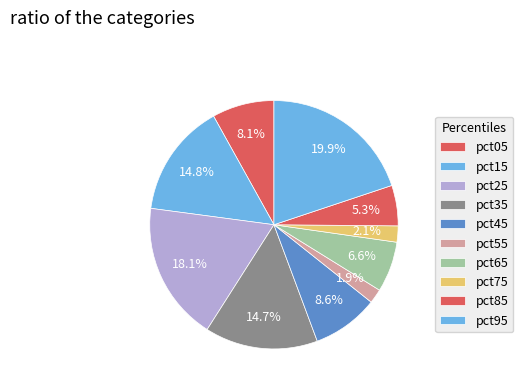

Does pct65 account for over 50% of the chart?

No